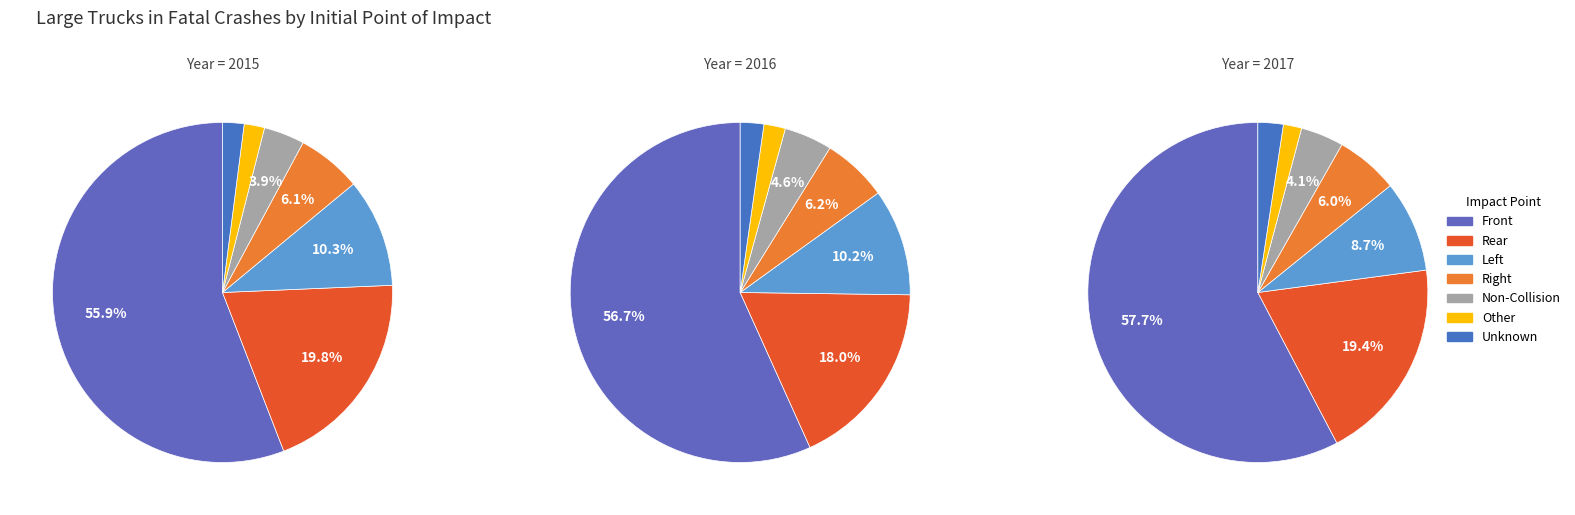

How many segments does this pie chart have?

7